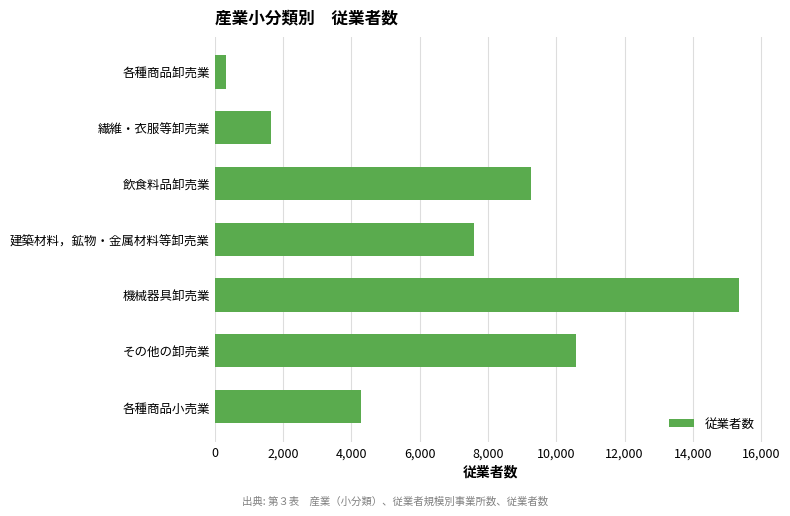

How many categories are shown in the chart?

7